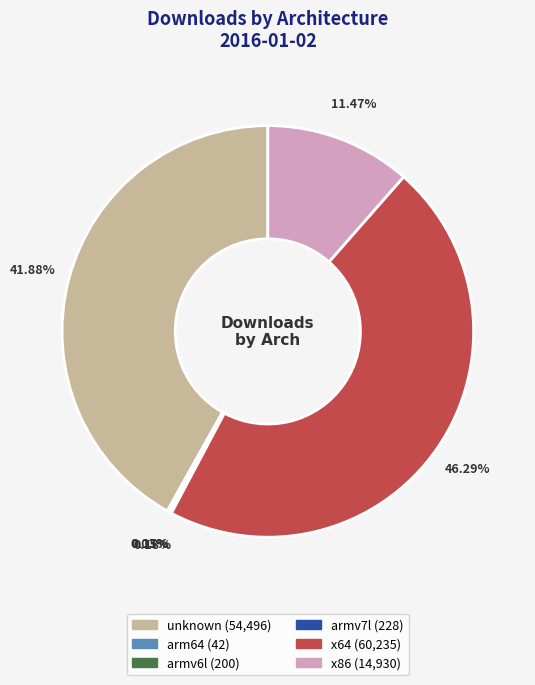

Does unknown represent more than half of the total?

No